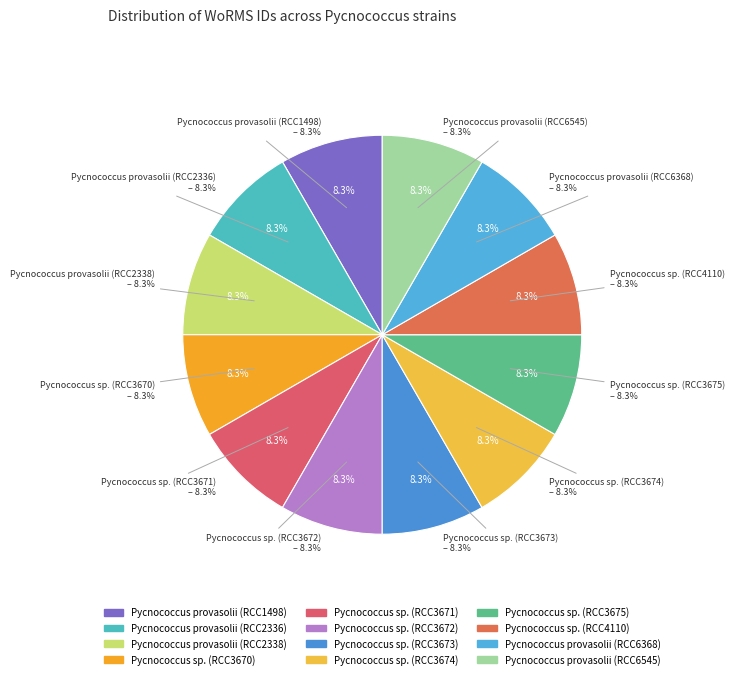

Is the sum of Pycnococcus provasolii (RCC6368) and Pycnococcus sp. (RCC3675) greater than half?

No